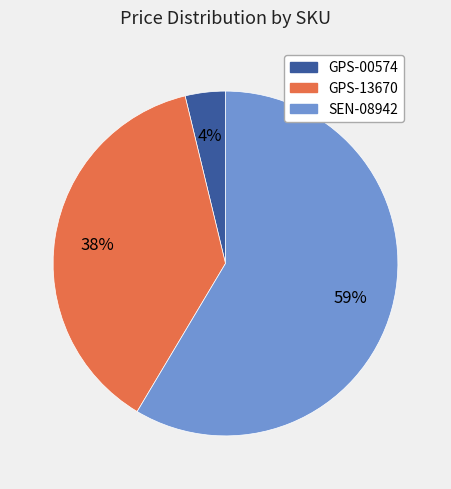

Is the sum of GPS-13670 and SEN-08942 greater than half?

Yes